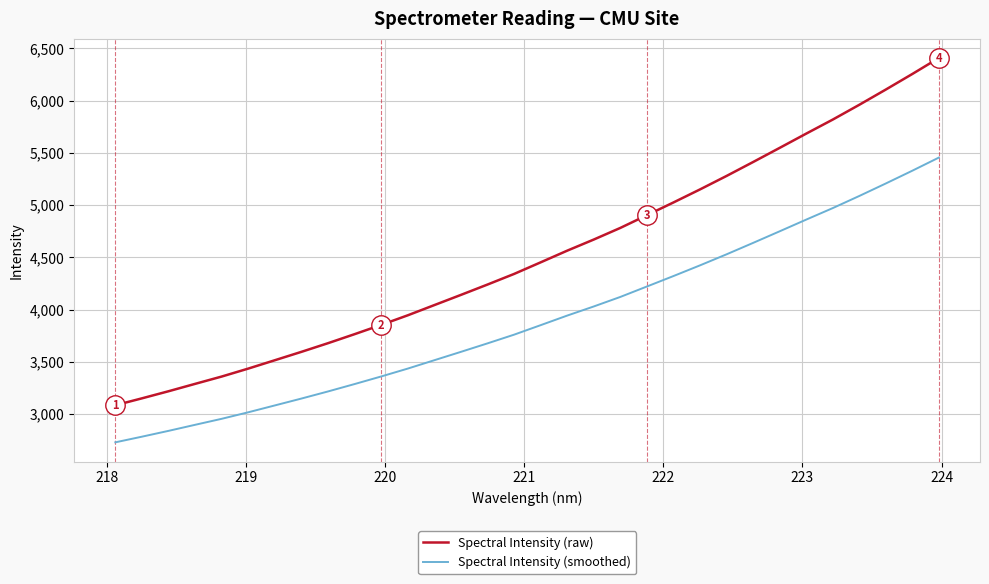

What is the difference between the maximum and minimum values in the Spectral Intensity (raw) series?

3324.5